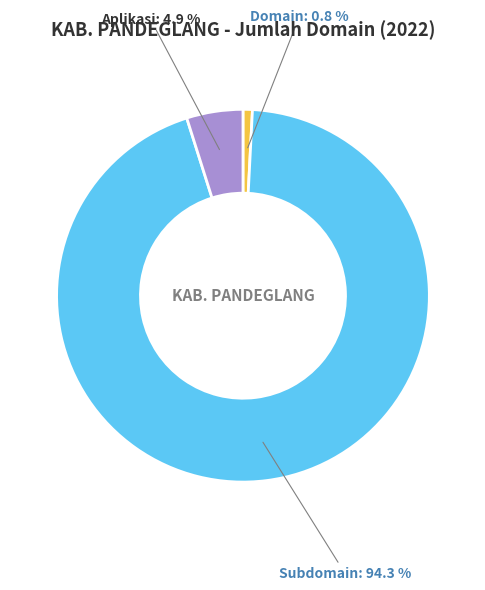

Rank the categories by value from lowest to highest.

Domain, Aplikasi, Subdomain